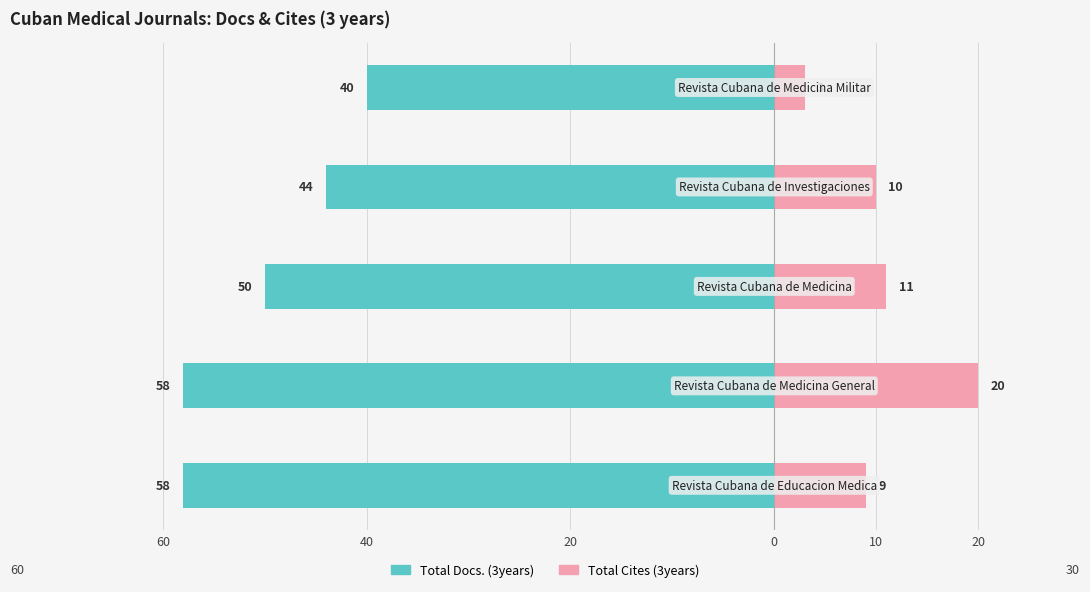

The Total Cites (3years) series shows 9 at 60. True or false?

True